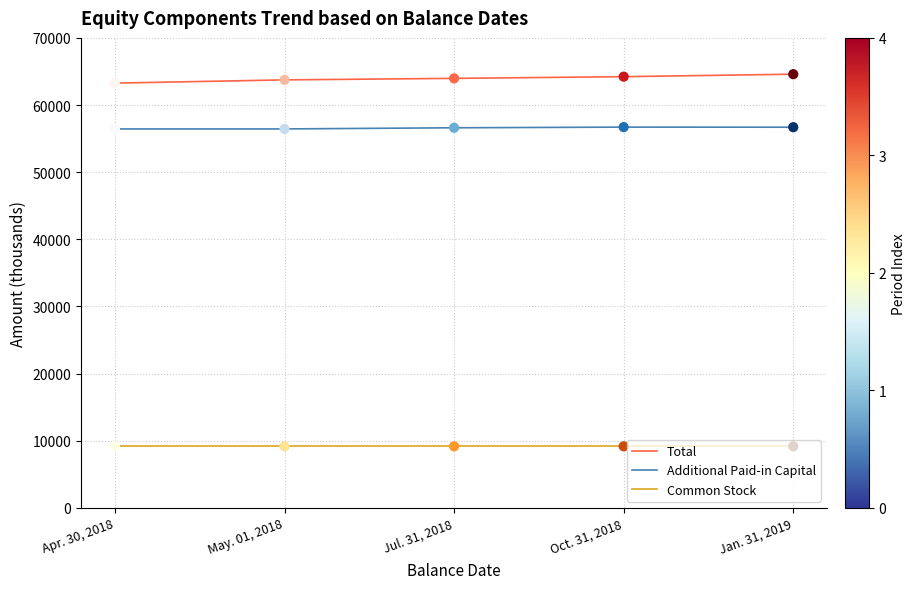

Is the value of Common Stock at Jan. 31, 2019 greater than the value of Additional Paid-in Capital at Jan. 31, 2019?

No